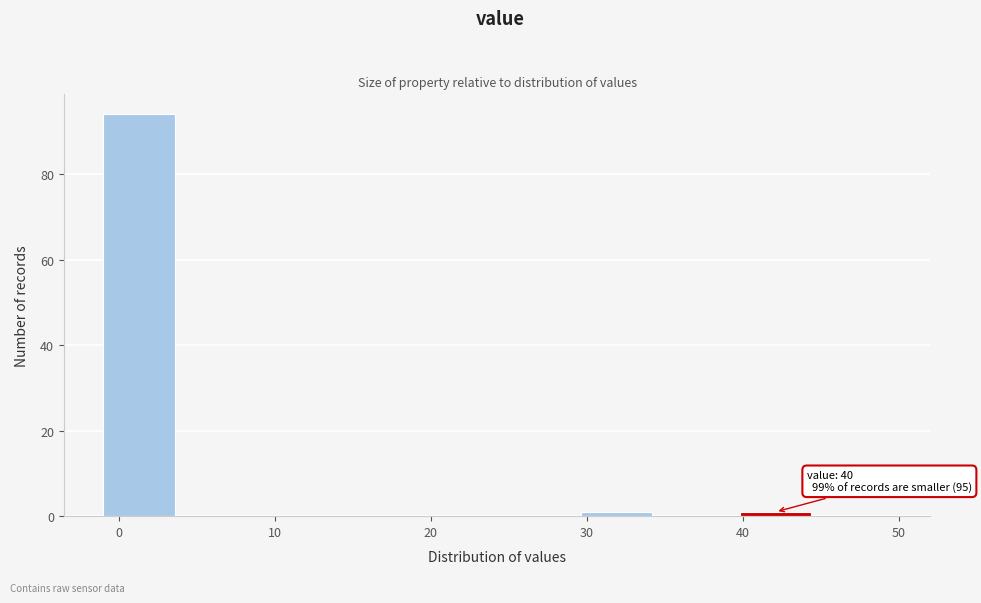

Which range on the x-axis has the tallest bar?

-1.0 to 4.1